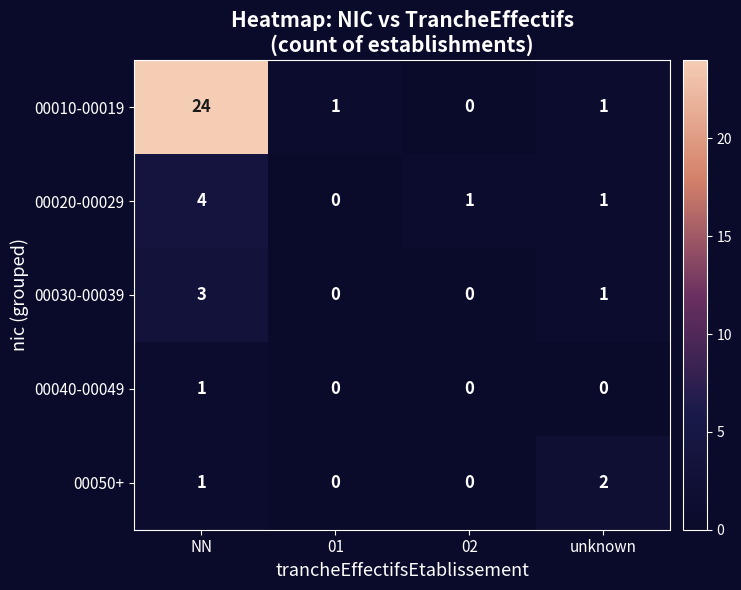

Reading left to right, list all the values displayed in this chart.

00010-00019: 24	1	0	1
00020-00029: 4	0	1	1
00030-00039: 3	0	0	1
00040-00049: 1	0	0	0
00050+: 1	0	0	2